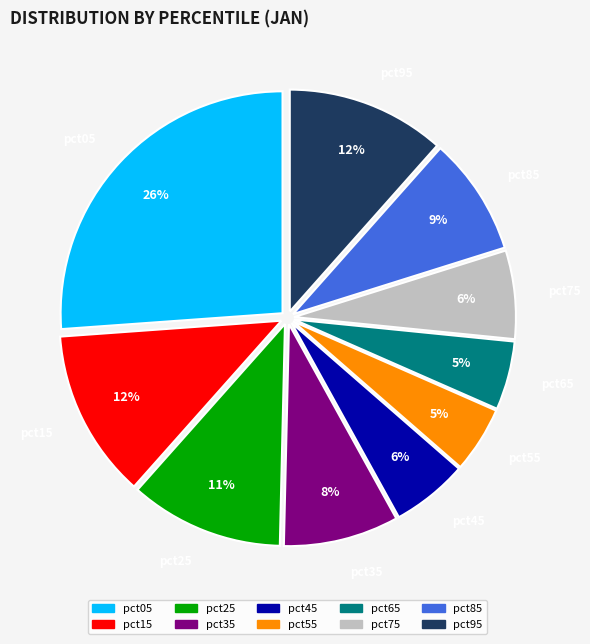

To the nearest percent, what is the combined percentage of pct25 and pct95?

23%